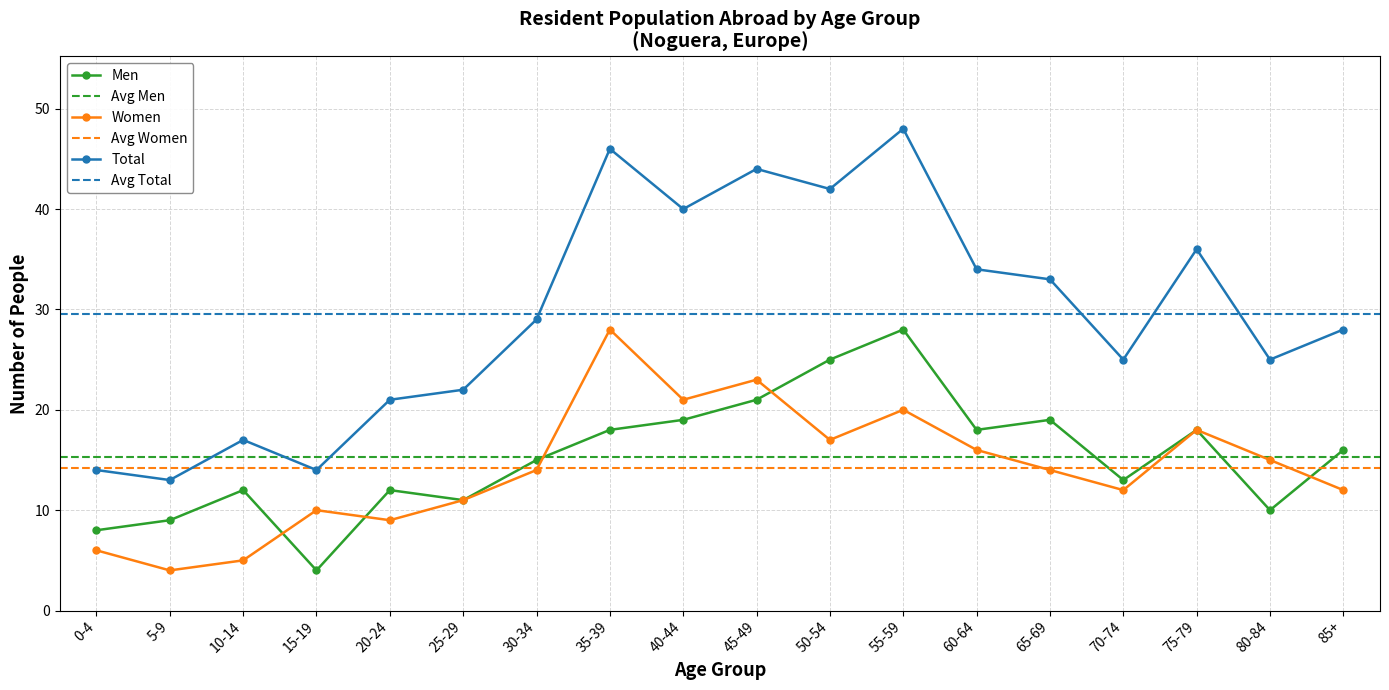

Where is the first local minimum for Men?

15-19